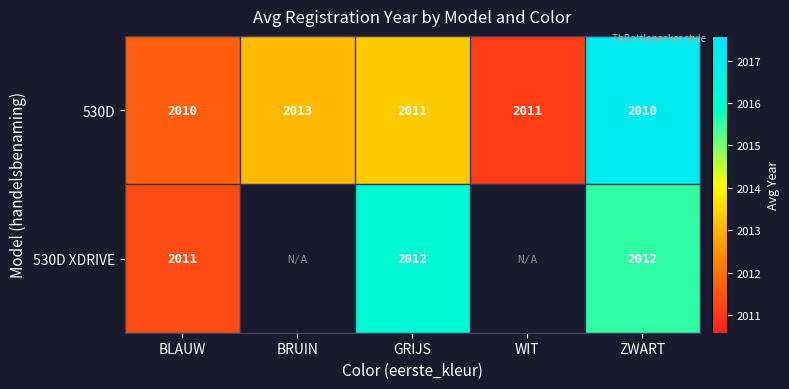

Which category has the highest value in the 530D series?

BRUIN